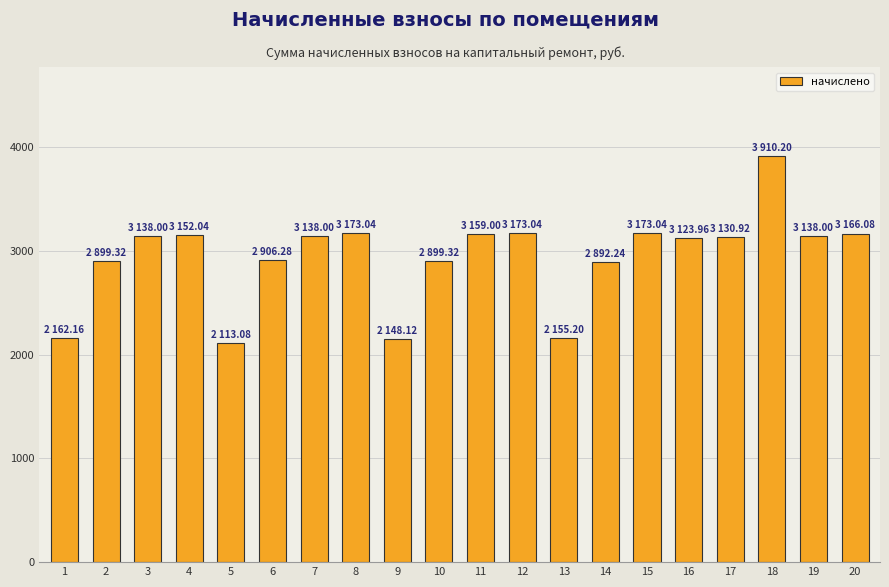

What is the difference between the second highest and second lowest values?

1024.9